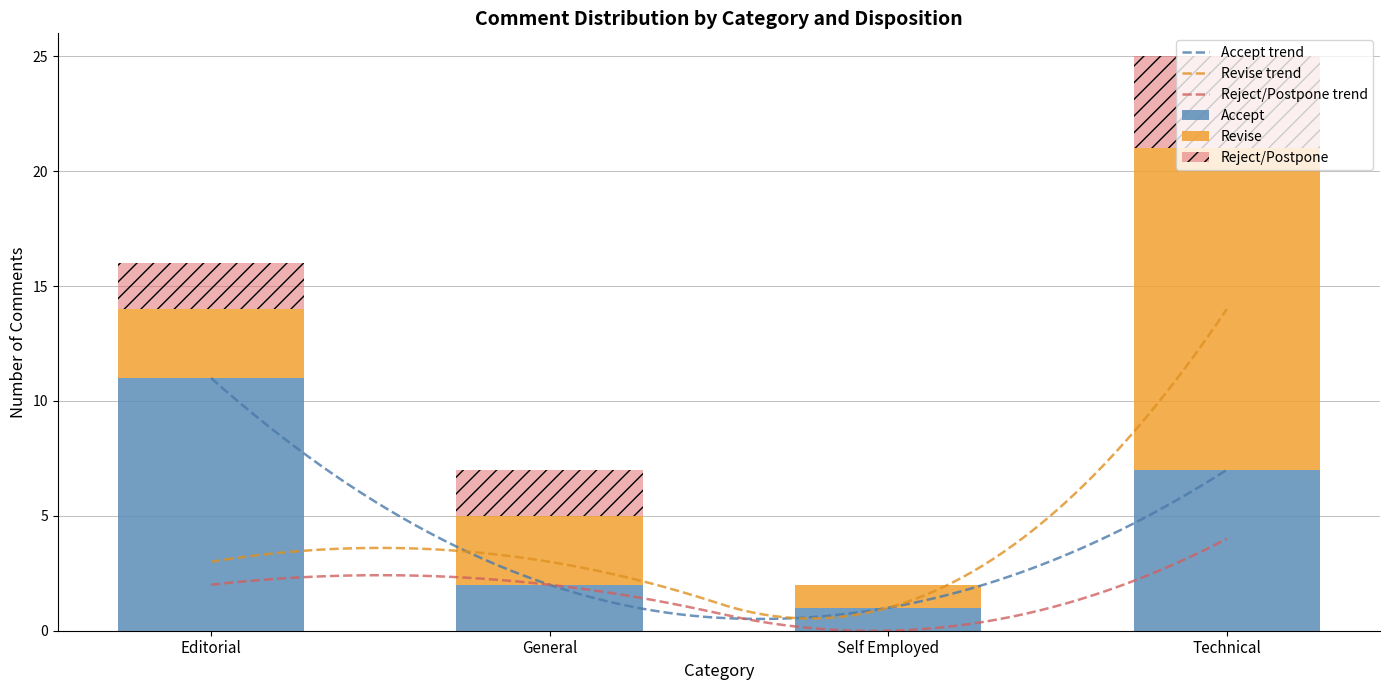

What is the difference between the highest and lowest values at Self Employed?

1